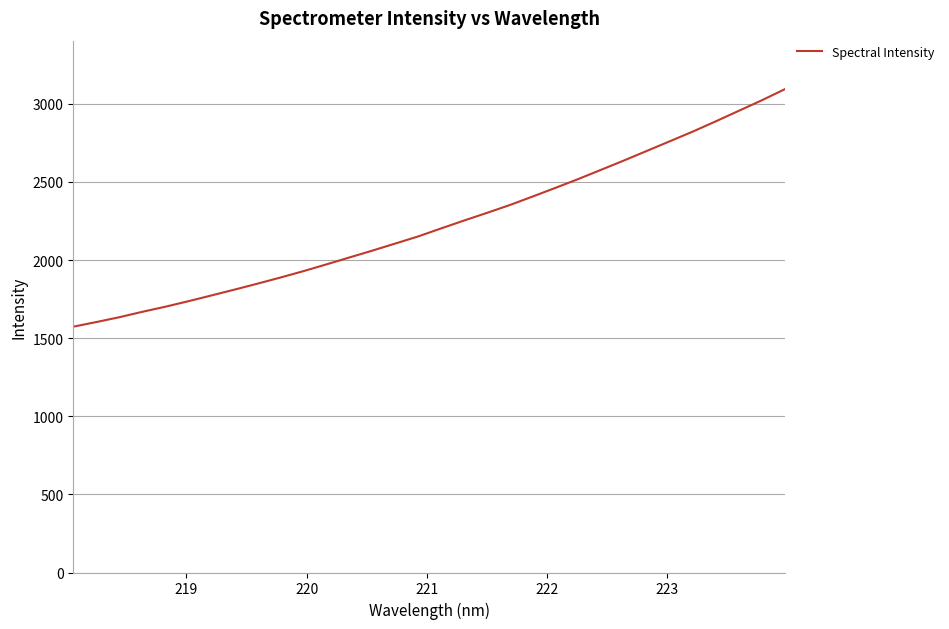

What is the minimum value shown in the chart?

1573.5